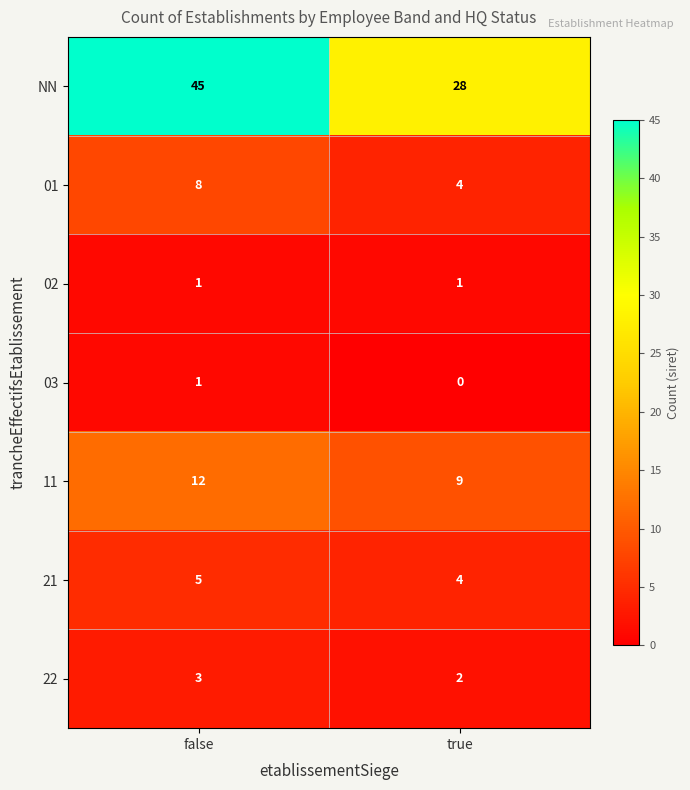

The value of 01 at true is 6. True or false?

False